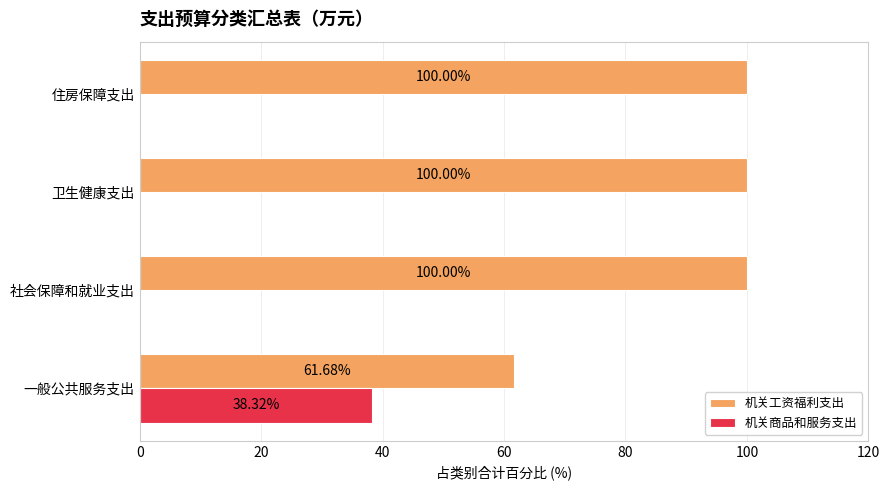

What is the sum of all 机关商品和服务支出 values?

38.3